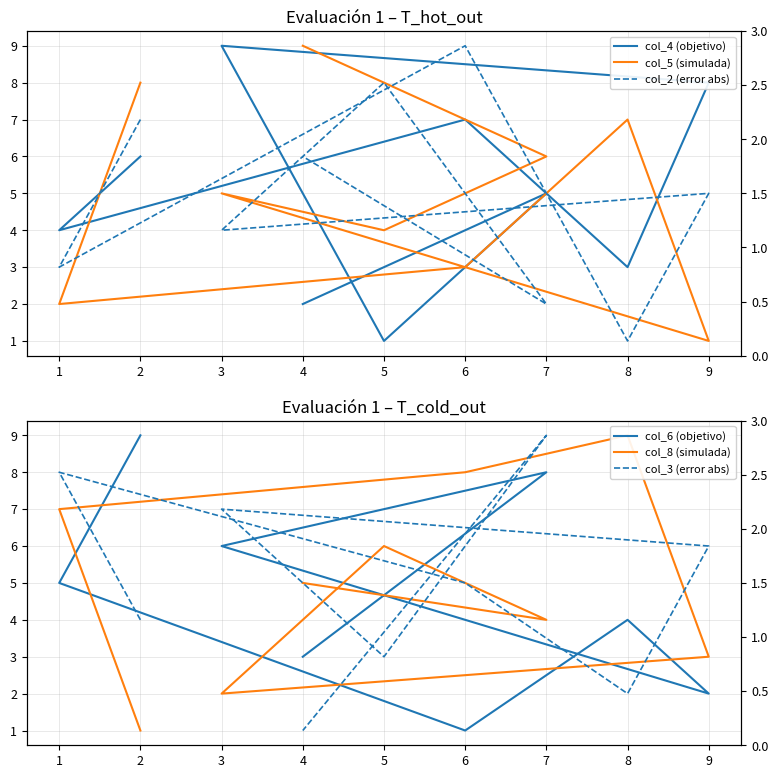

Count the col_4 (objetivo) values in the range 3 to 7.

5